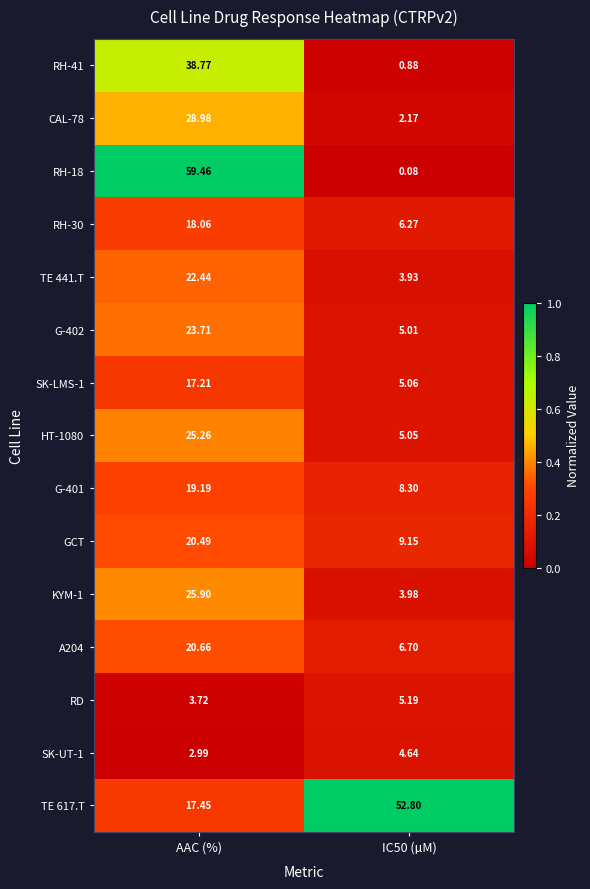

Which label corresponds to the largest value in the chart?

AAC (%)